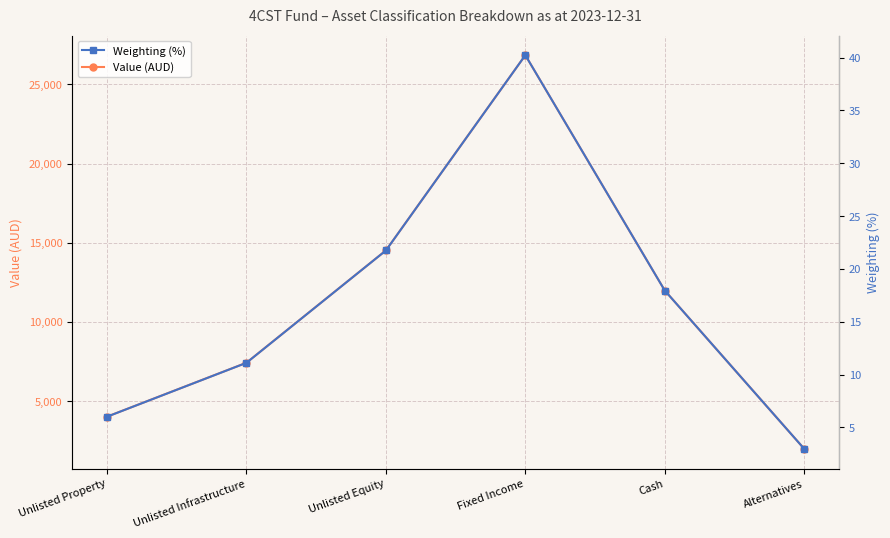

At which category does the chart reach its minimum across all series?

Alternatives